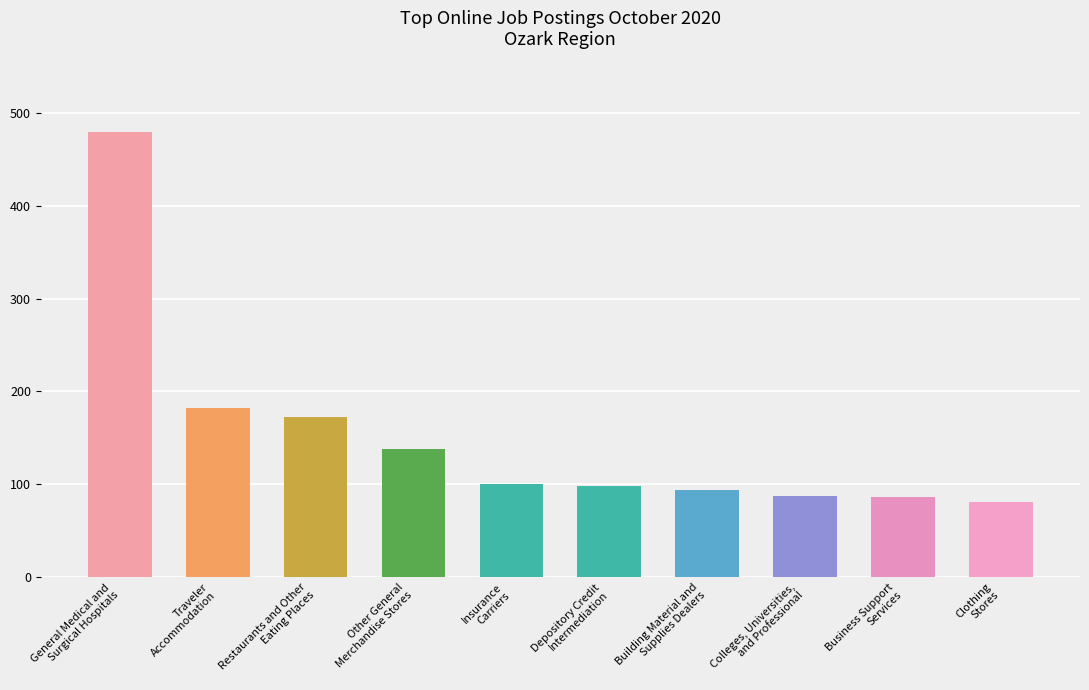

What is the sum of all values?

1517